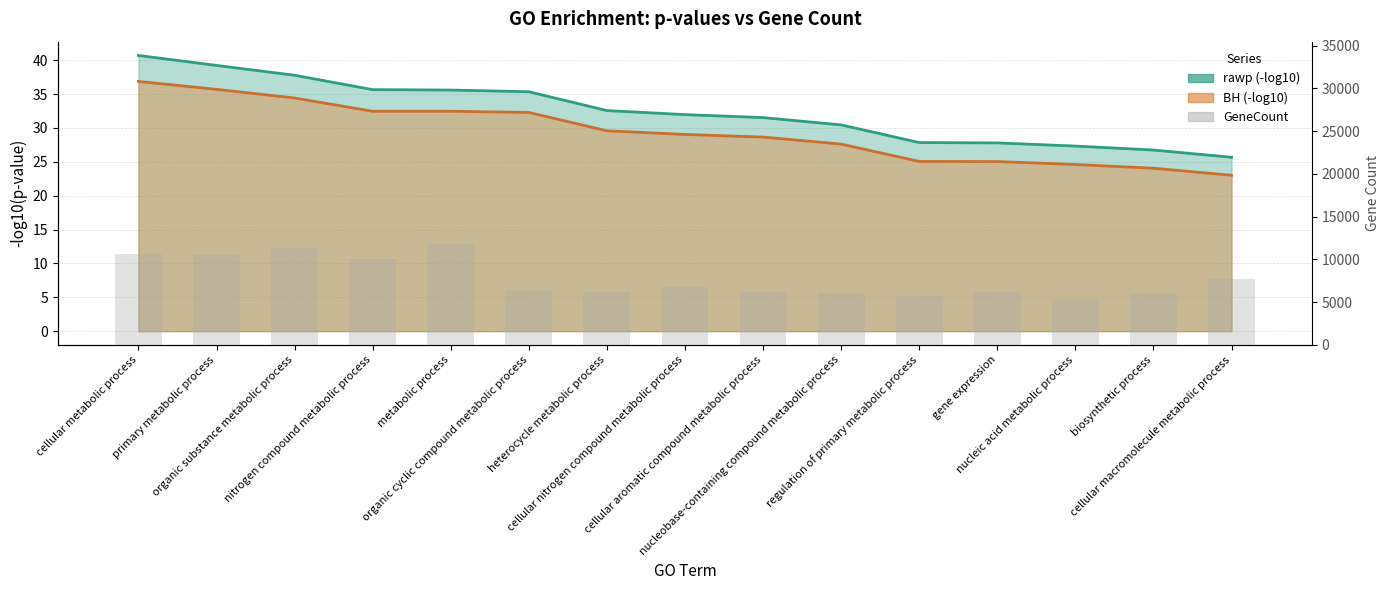

What is the difference between the second highest and minimum values?

5940